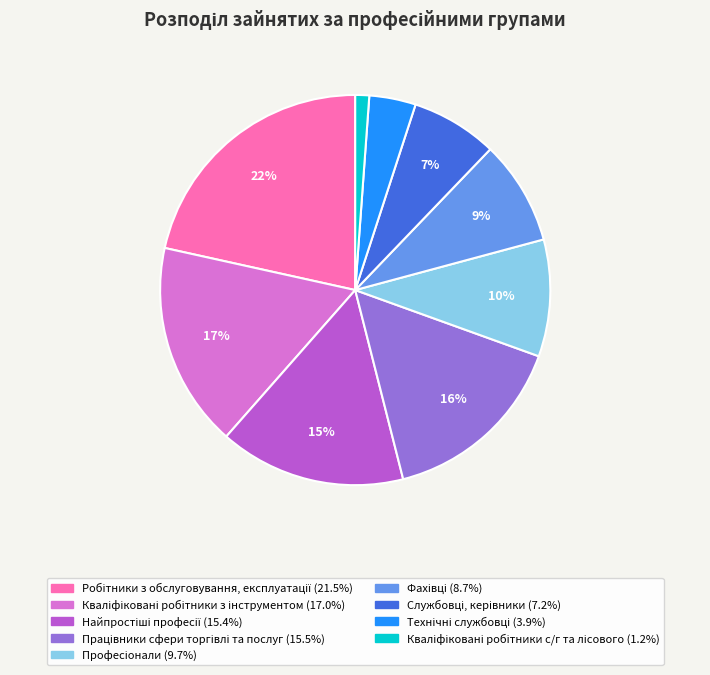

Does any single category account for the majority?

No